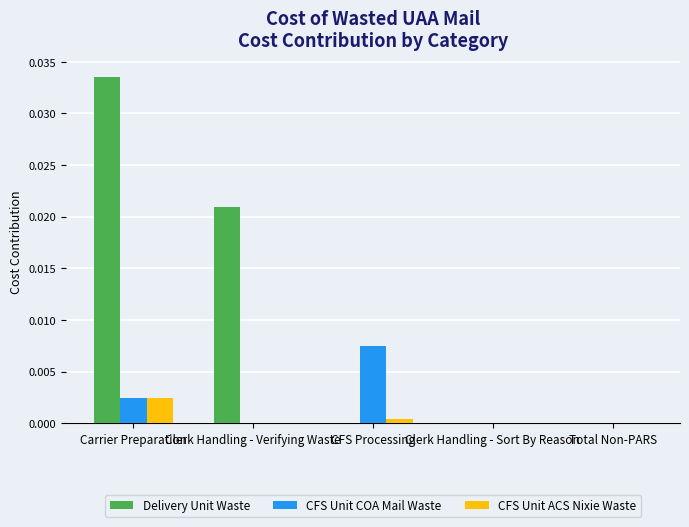

Which series has the largest total across all categories?

Delivery Unit Waste